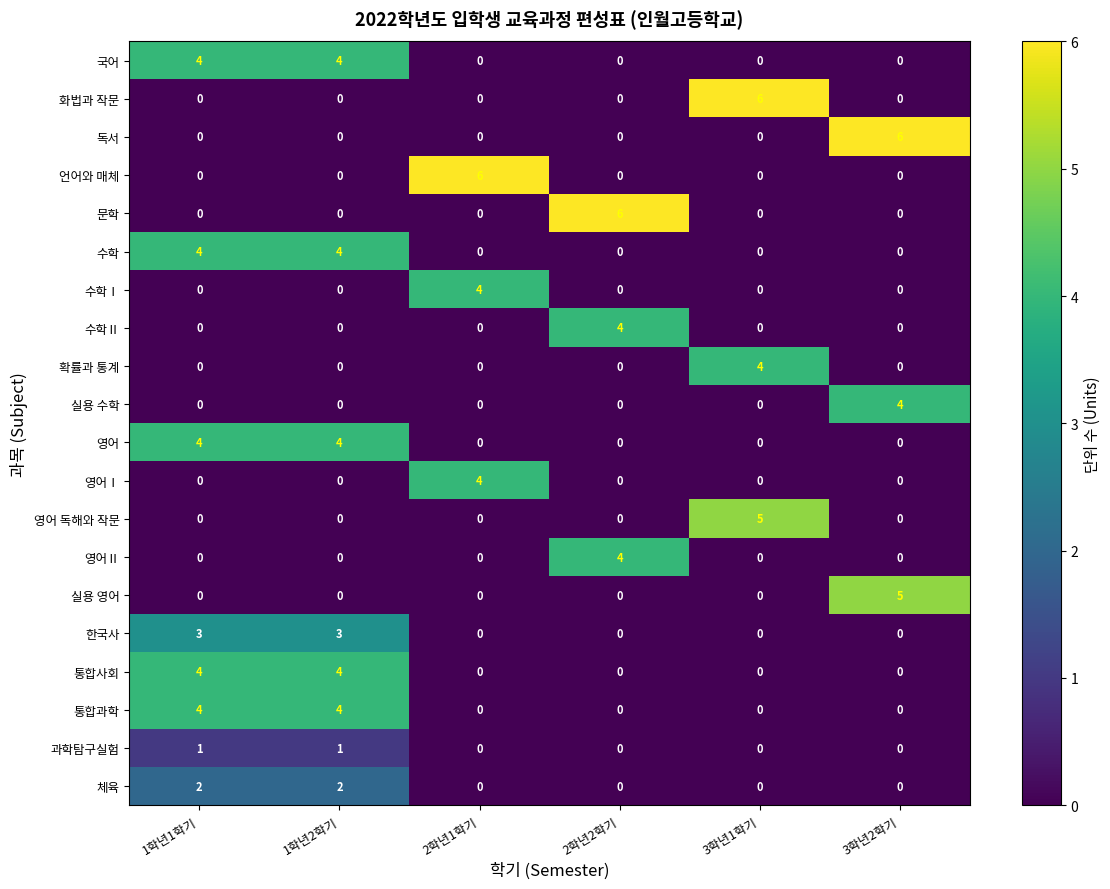

Count the 통합과학 values in the range 0 to 4.

6